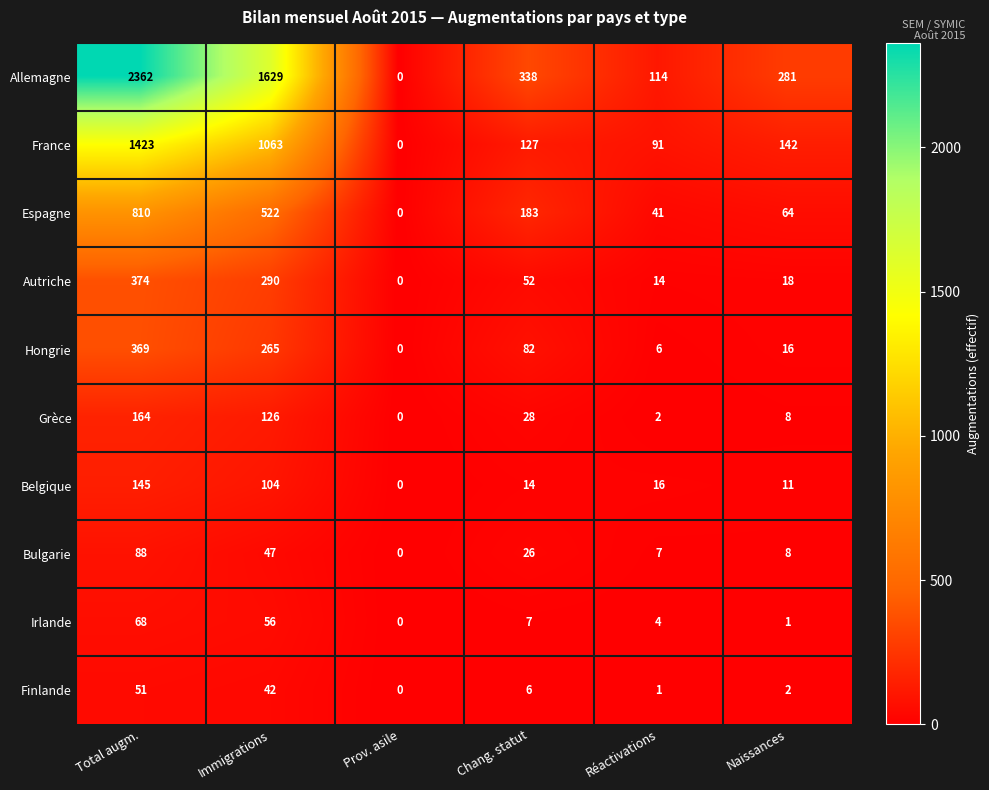

Rank the series by their maximum value, from lowest to highest.

Finlande, Irlande, Bulgarie, Belgique, Grèce, Hongrie, Autriche, Espagne, France, Allemagne